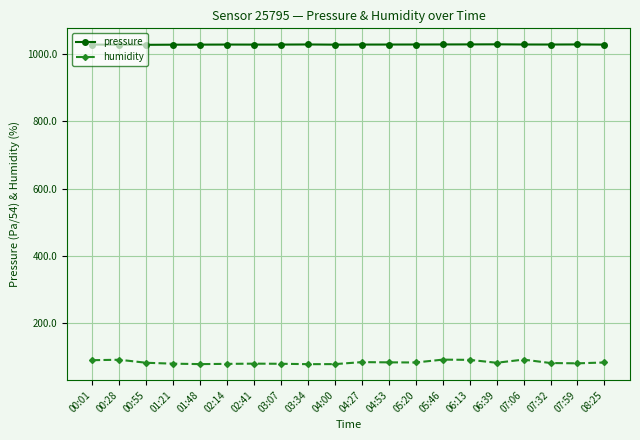

Is the value of humidity at 07:06 greater than the value of pressure at 07:59?

No